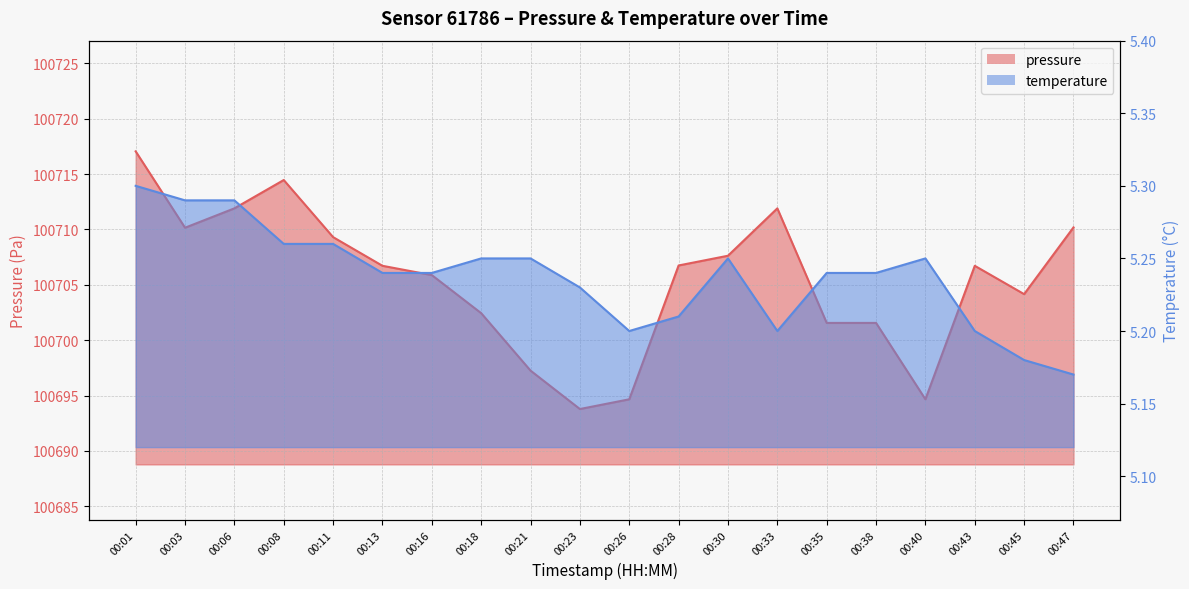

What are all the series names shown in the legend?

pressure, temperature